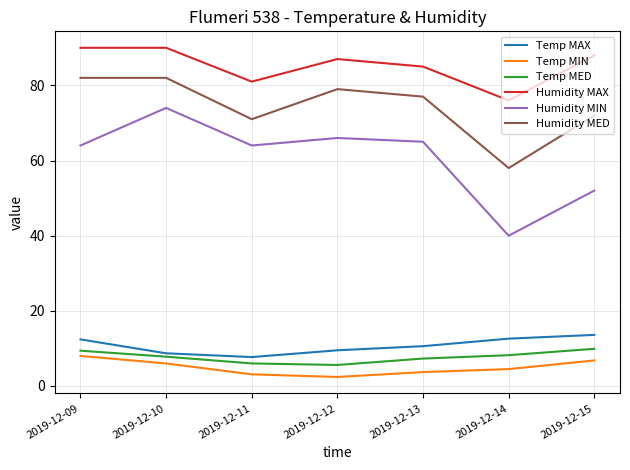

What is the spread (max minus min) of values at 2019-12-11?

77.9